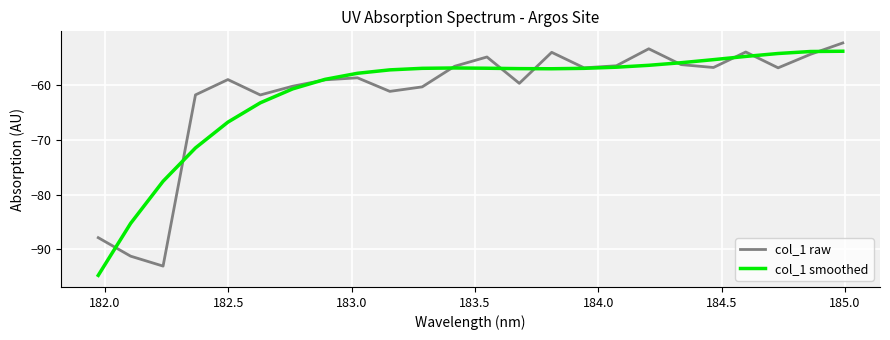

What is the lowest value of the col_1 raw series?

-93.1